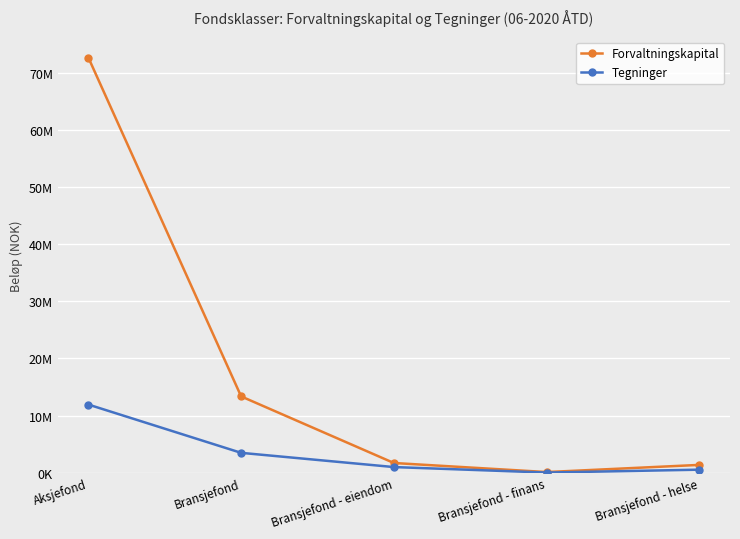

Where does the Tegninger series first go above 995600?

Aksjefond